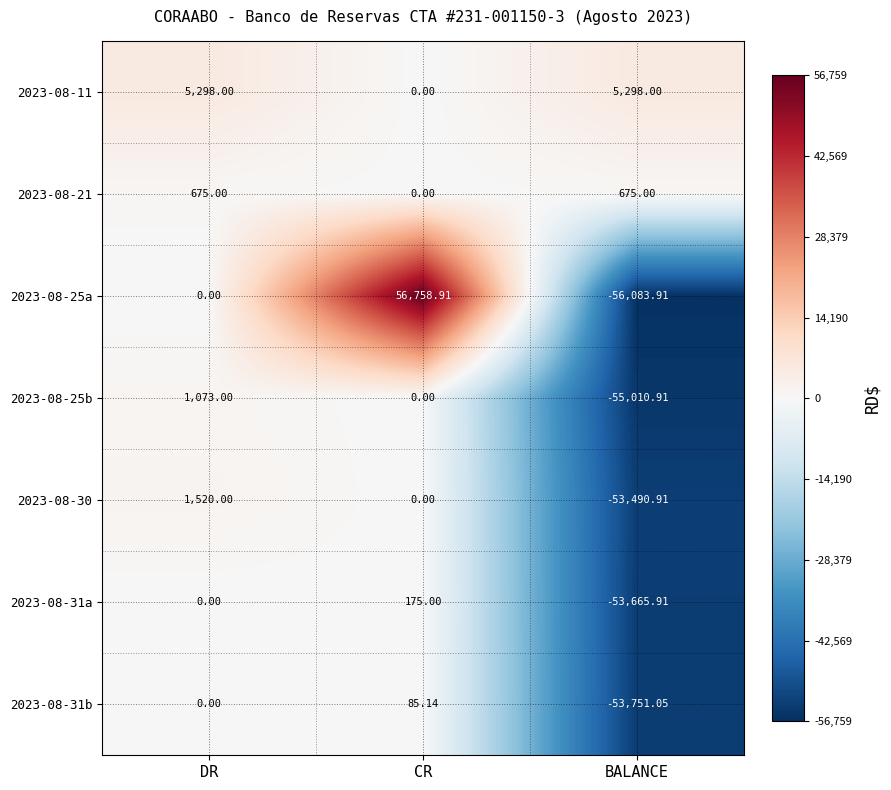

Which series has the largest range (max minus min)?

2023-08-25a